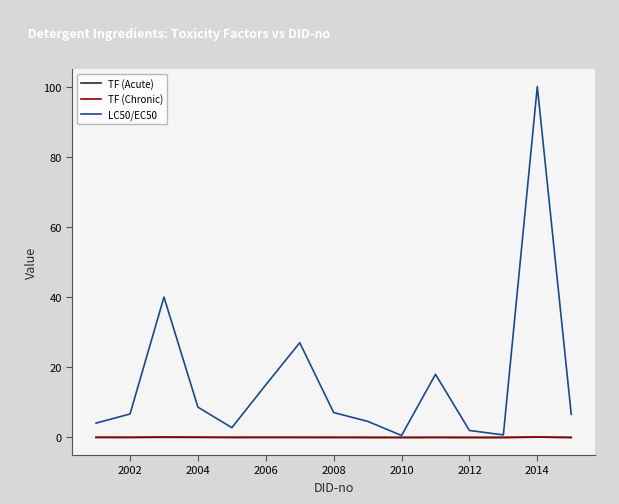

What is the maximum value shown in the chart?

100.0